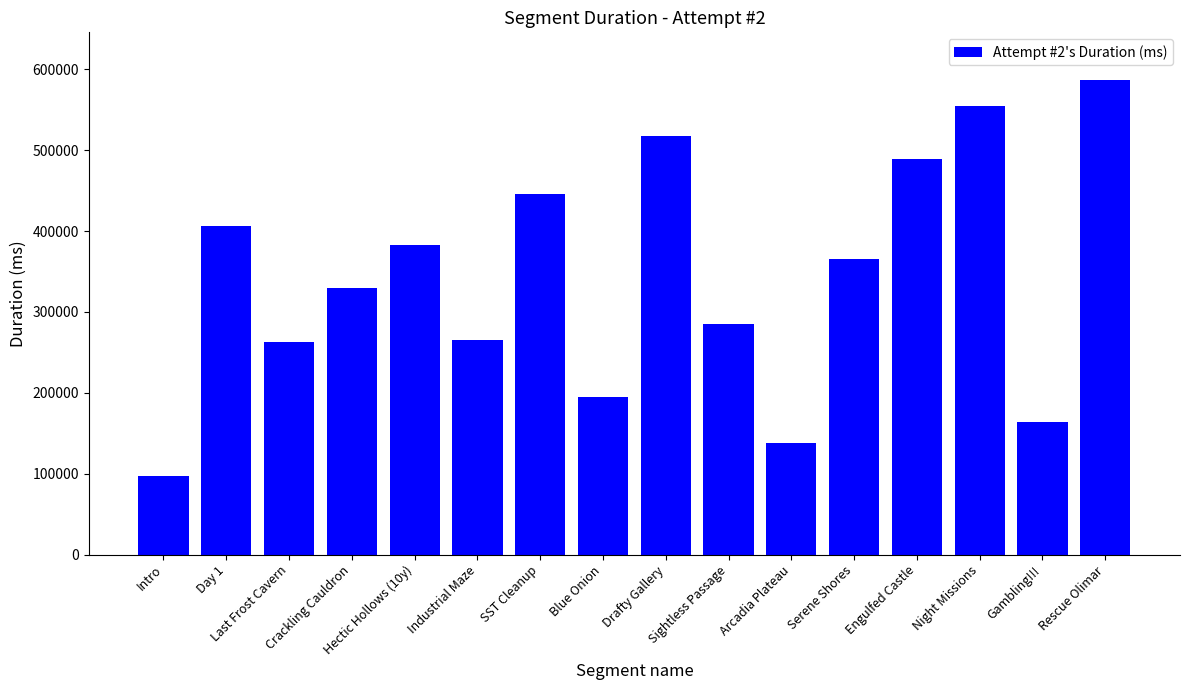

What is the difference between the maximum and minimum values?

489840